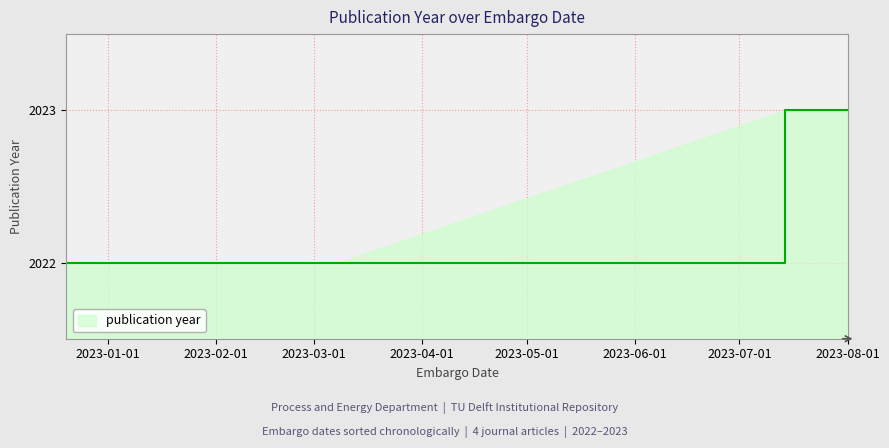

What is the greatest value displayed?

2023